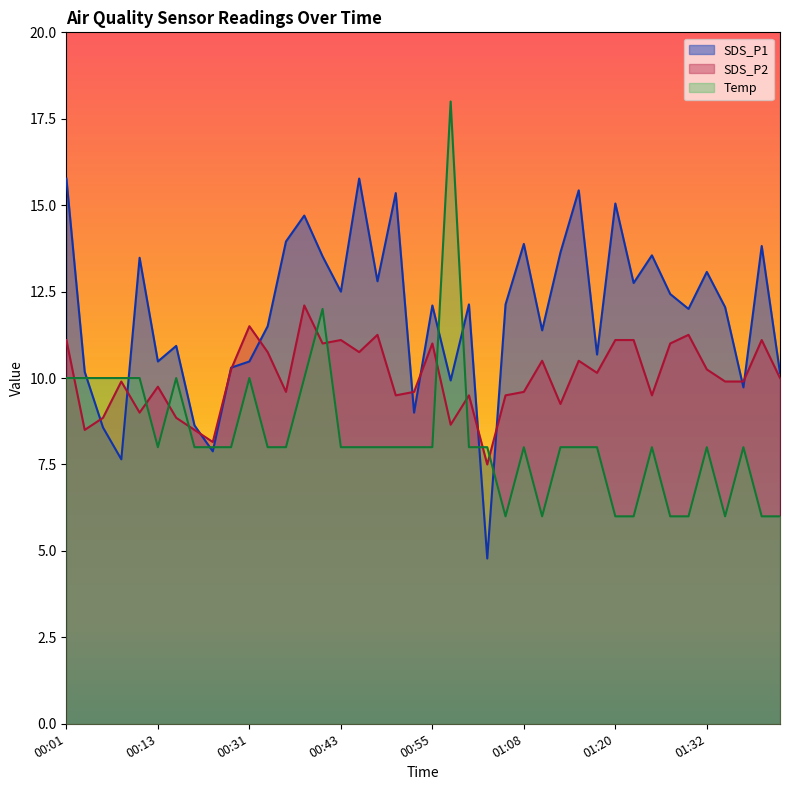

At which category does SDS_P1 reach its first local valley?

00:08